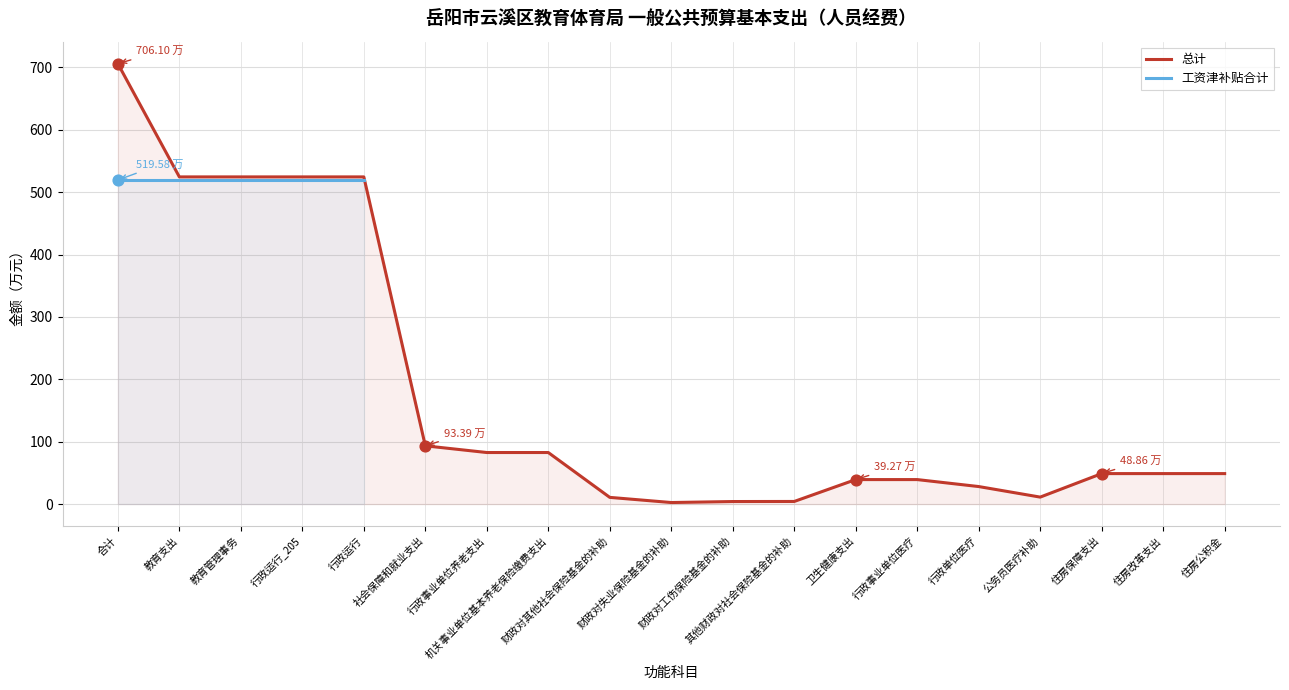

Which has a higher value, 机关事业单位基本养老保险缴费支出 or 财政对其他社会保险基金的补助?

机关事业单位基本养老保险缴费支出